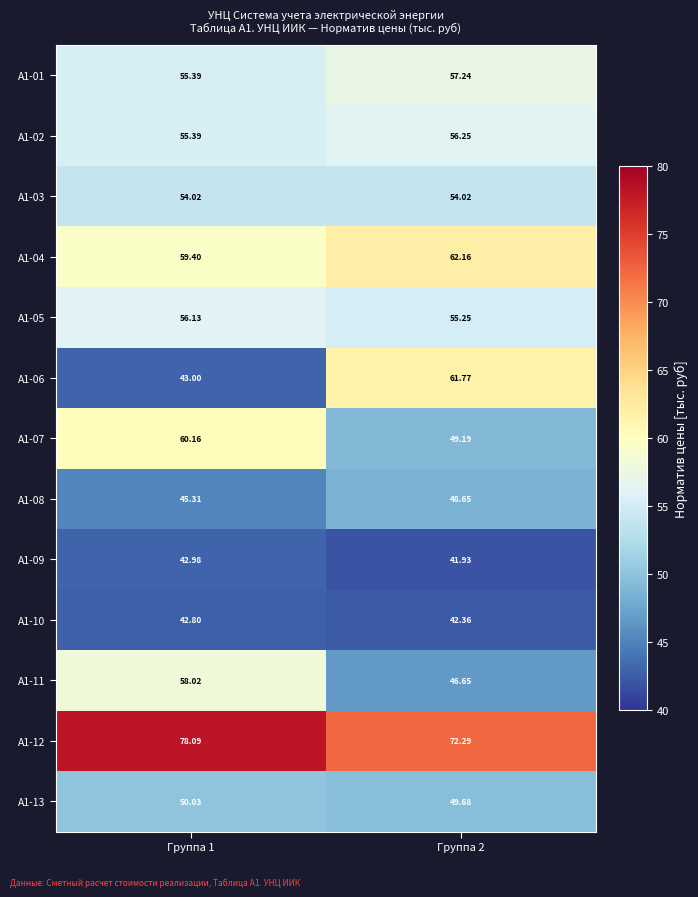

What is the greatest value displayed?

78.1